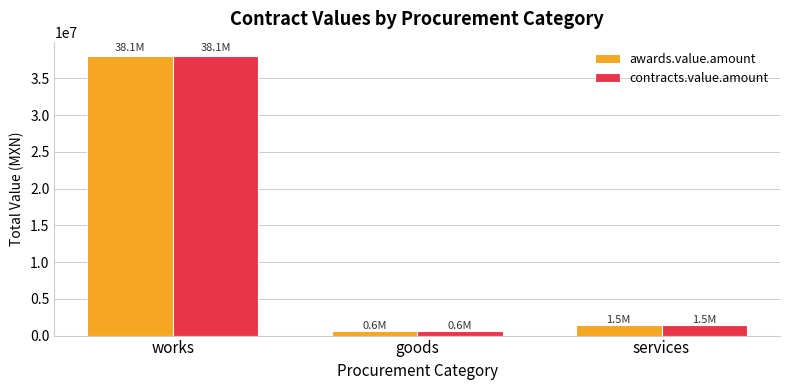

The awards.value.amount series shows 62270346.3 at works. True or false?

False